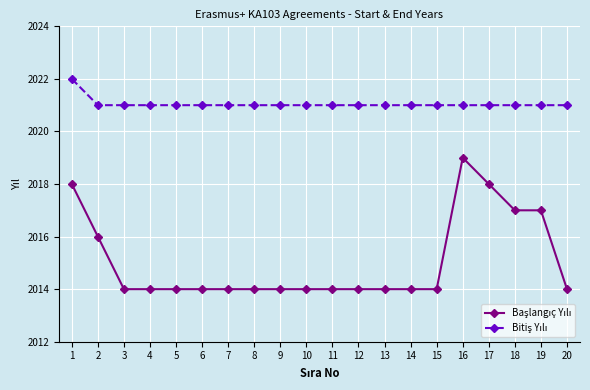

What is the maximum value shown in the chart?

2022